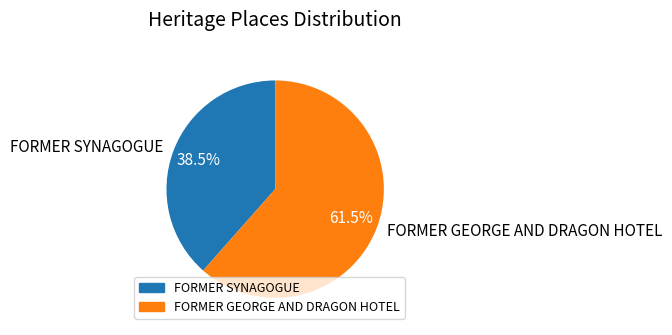

To the nearest percent, what is the average slice percentage?

50%